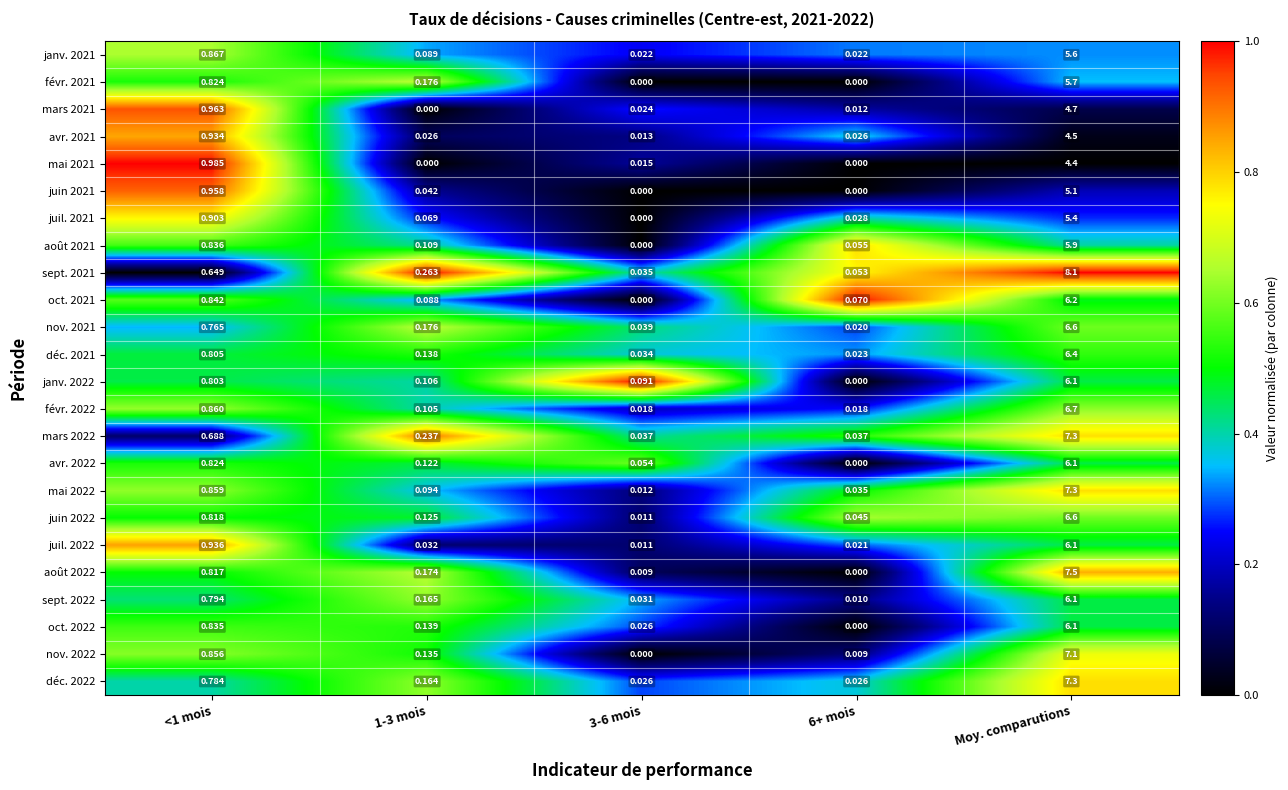

Which category has the highest value in the sept. 2022 series?

Moy. comparutions